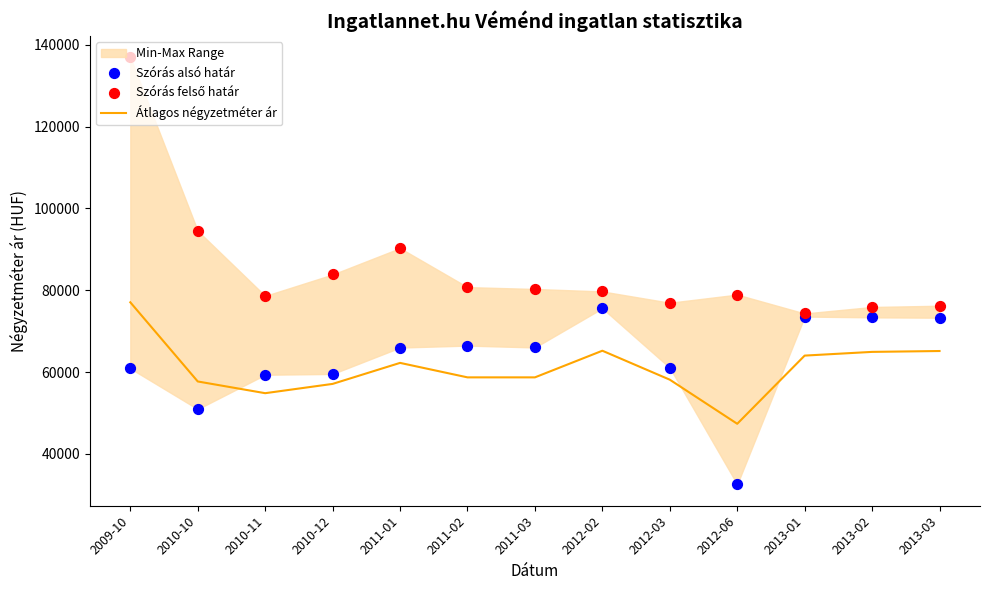

Which series contains the highest Y value?

Szórás felső határ